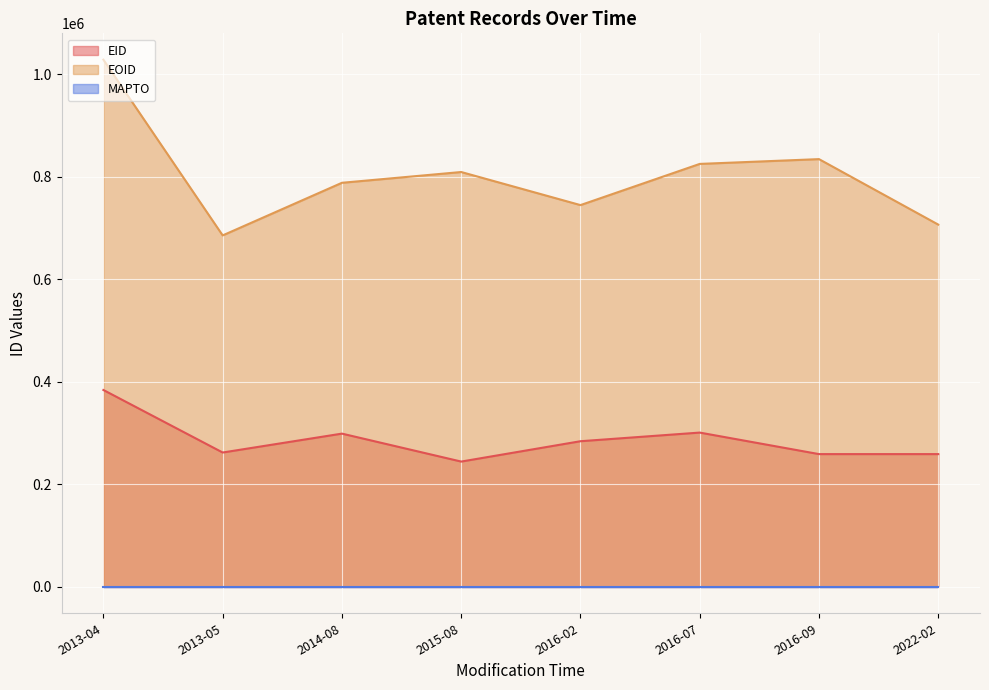

Which has a higher value, 2022-02 or 2016-02?

2016-02